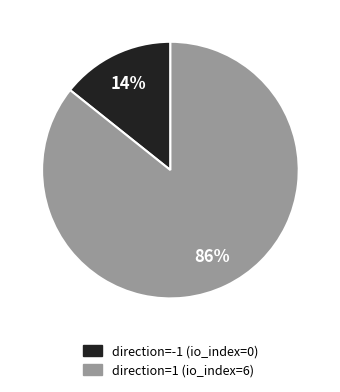

Do direction=-1 (io_index=0) and direction=1 (io_index=6) together represent more than half of the pie?

Yes